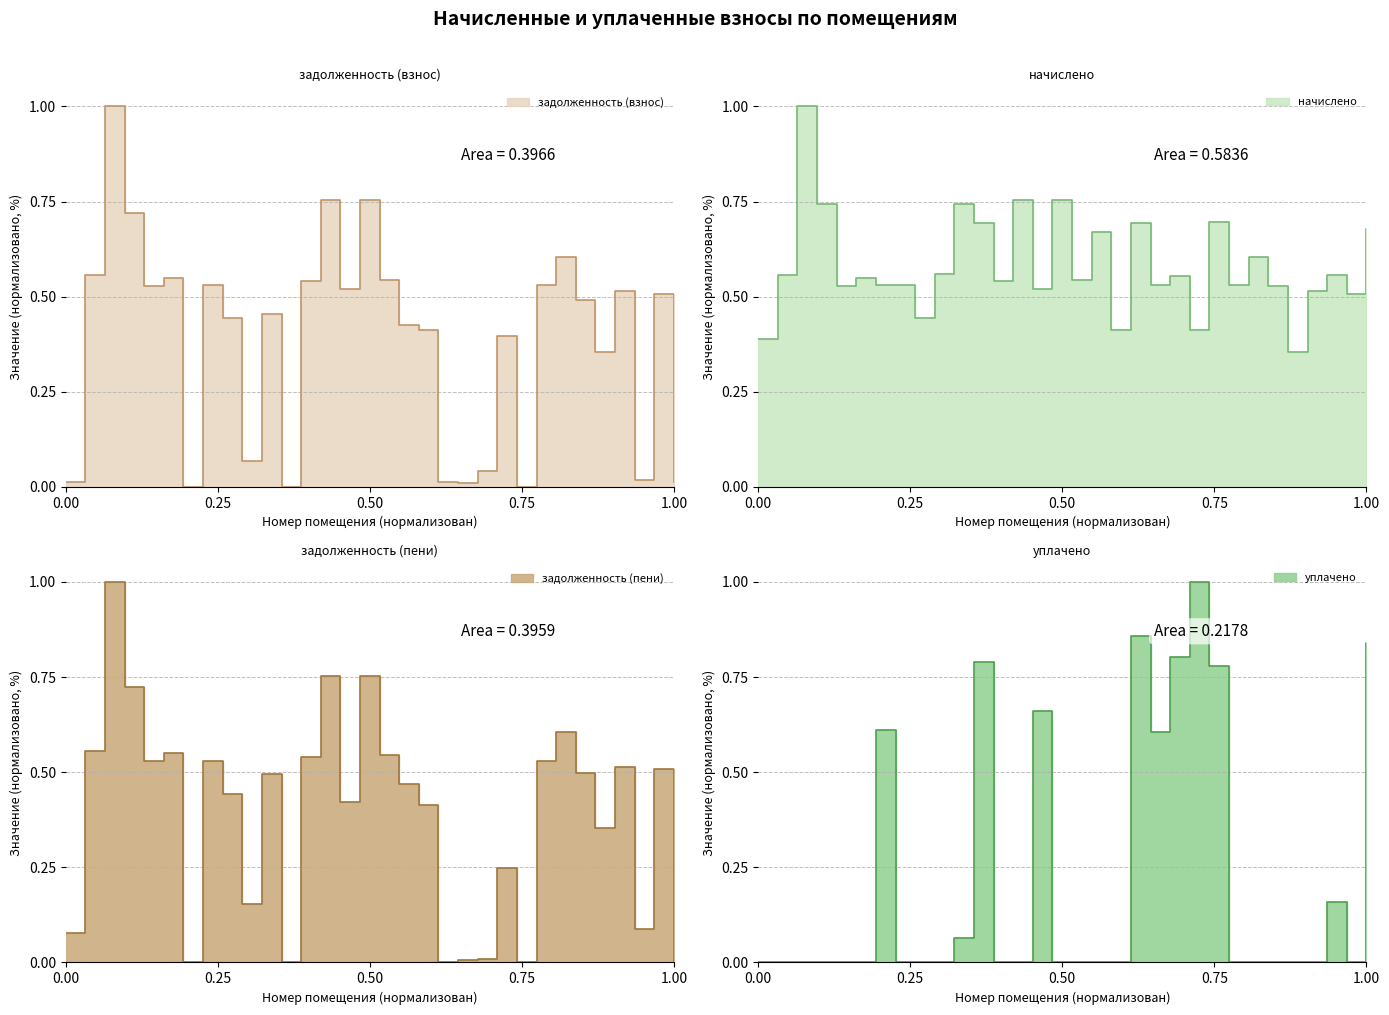

List the labels in order of задолженность (взнос) value, smallest first.

12, 24, 7, 21, 32, 20, 1, 30, 22, 10, 28, 23, 19, 18, 9, 11, 27, 31, 29, 15, 5, 8, 25, 13, 17, 6, 2, 26, 4, 14, 16, 3